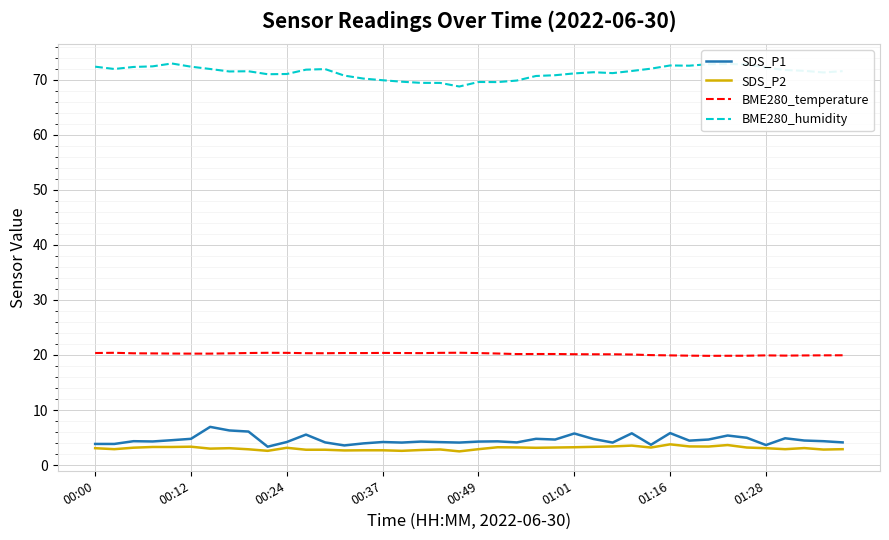

True or false: BME280_temperature and BME280_humidity cross at least once.

False